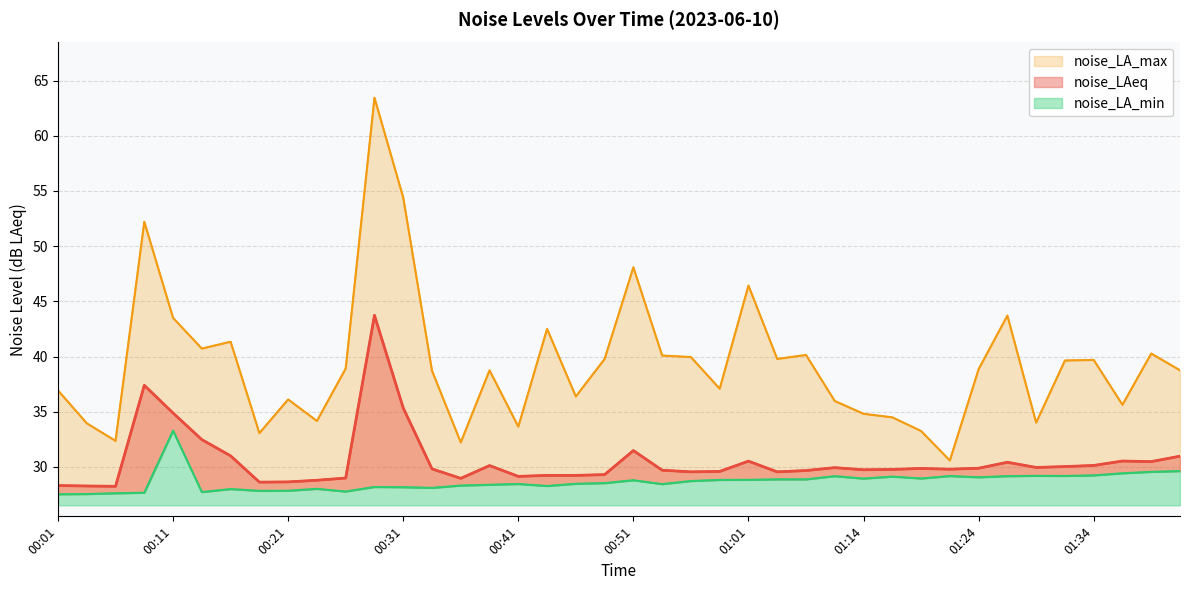

How many lines are shown in the chart?

3